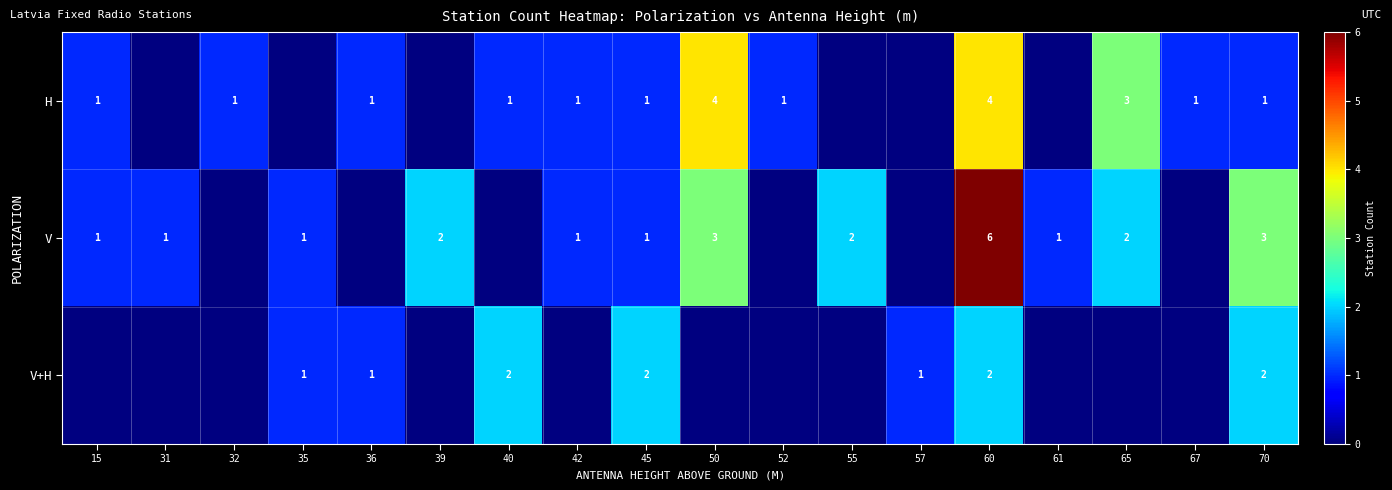

The value of H at 36 is 0. True or false?

False